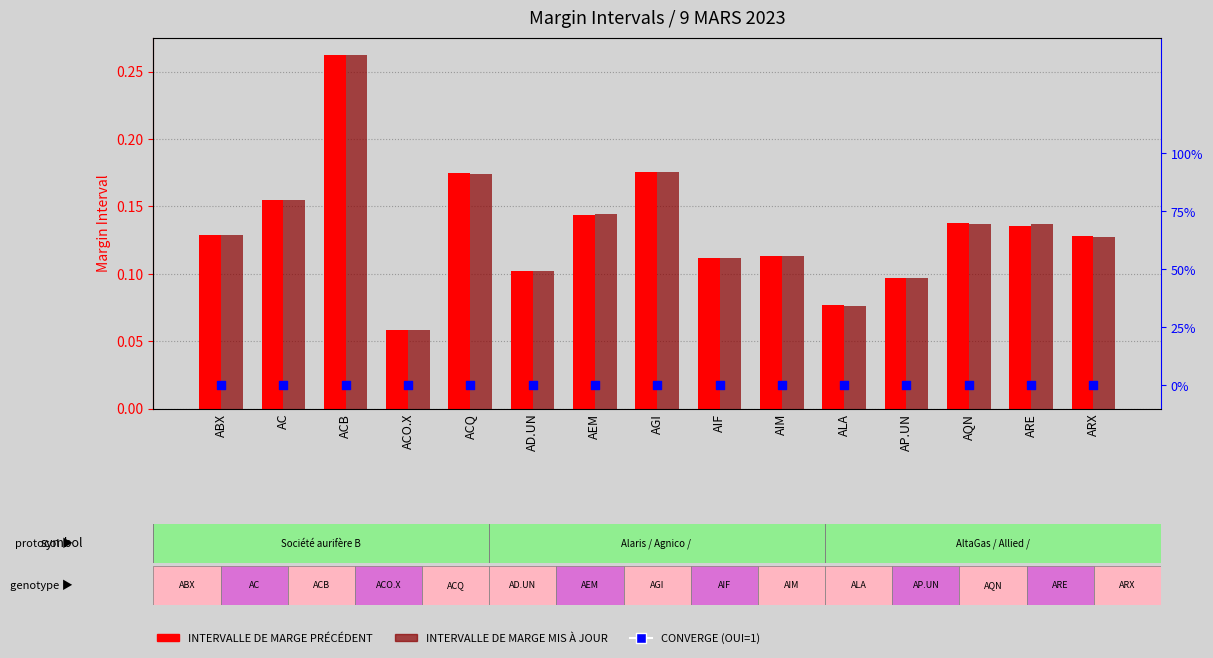

What are all the series names shown in the legend?

INTERVALLE DE MARGE PRÉCÉDENT, INTERVALLE DE MARGE MIS À JOUR, CONVERGE (OUI=1)